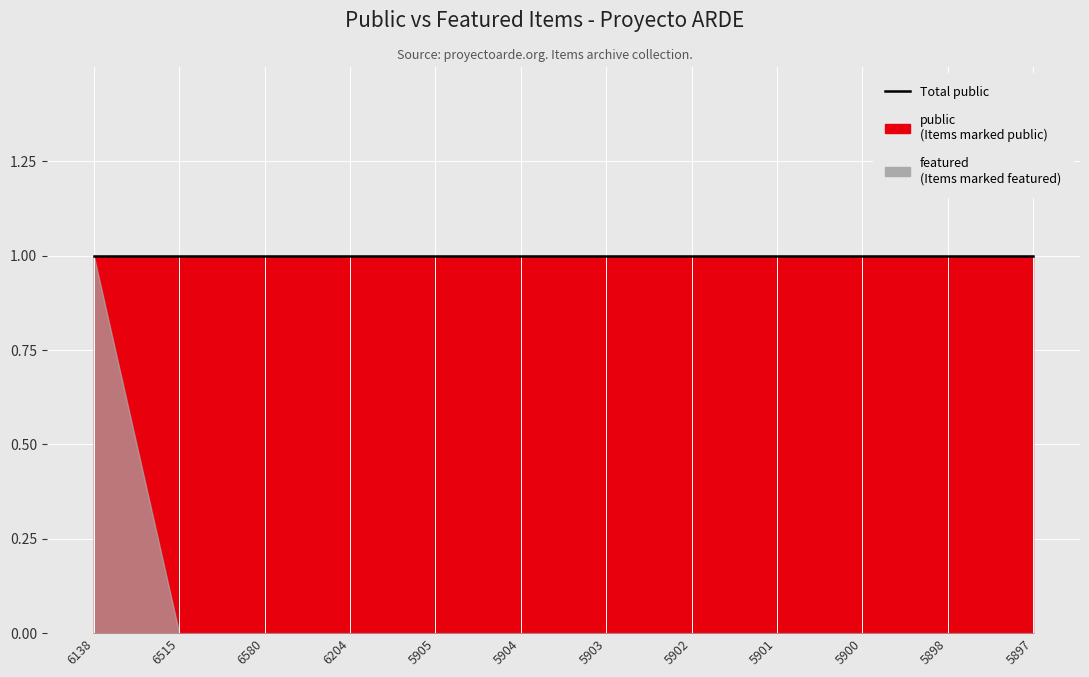

What is the sum of all public values?

12